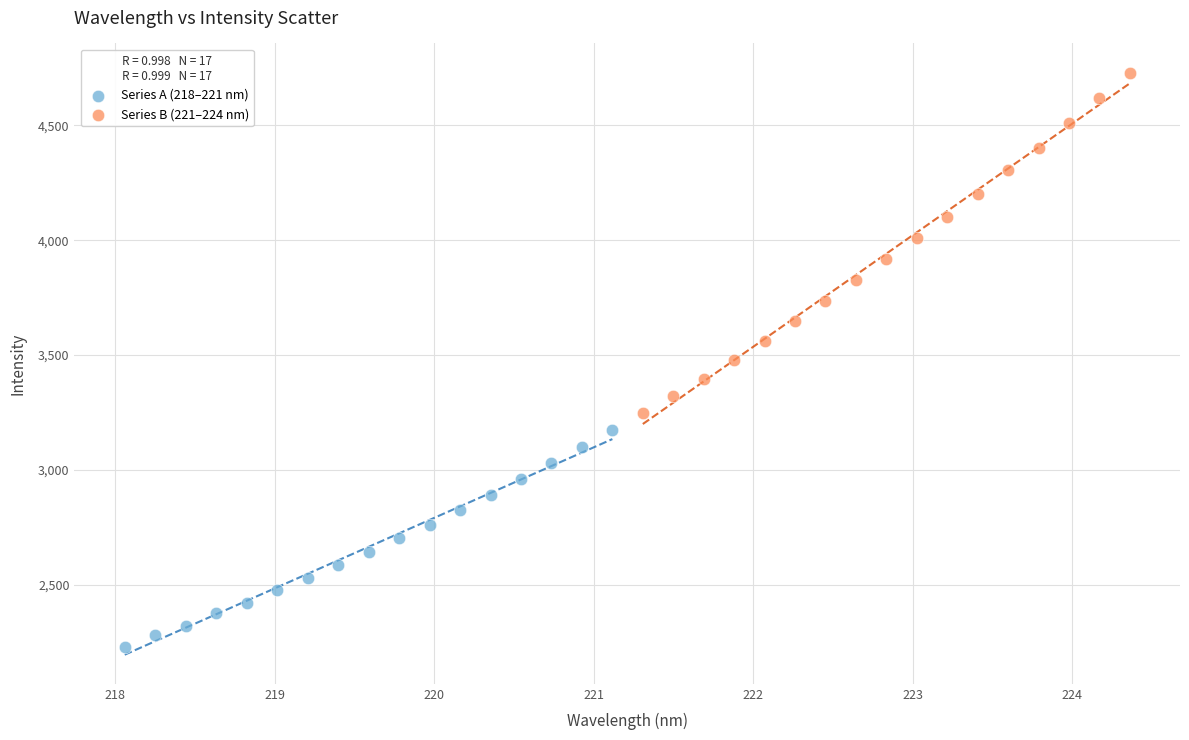

What are all the series names shown in the legend?

Series A (218–221 nm), Series B (221–224 nm)